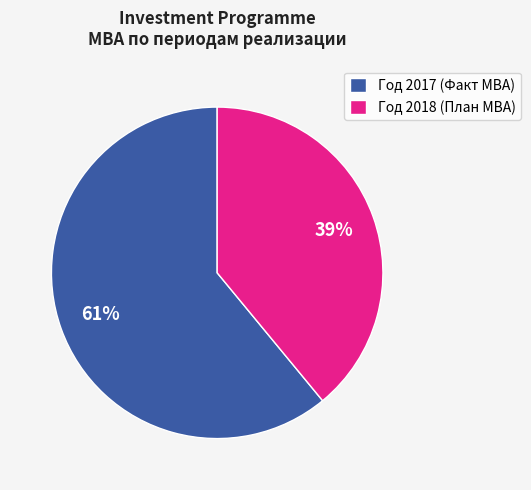

Is it true that Год 2018 (План МВА) is 45% of the pie?

False